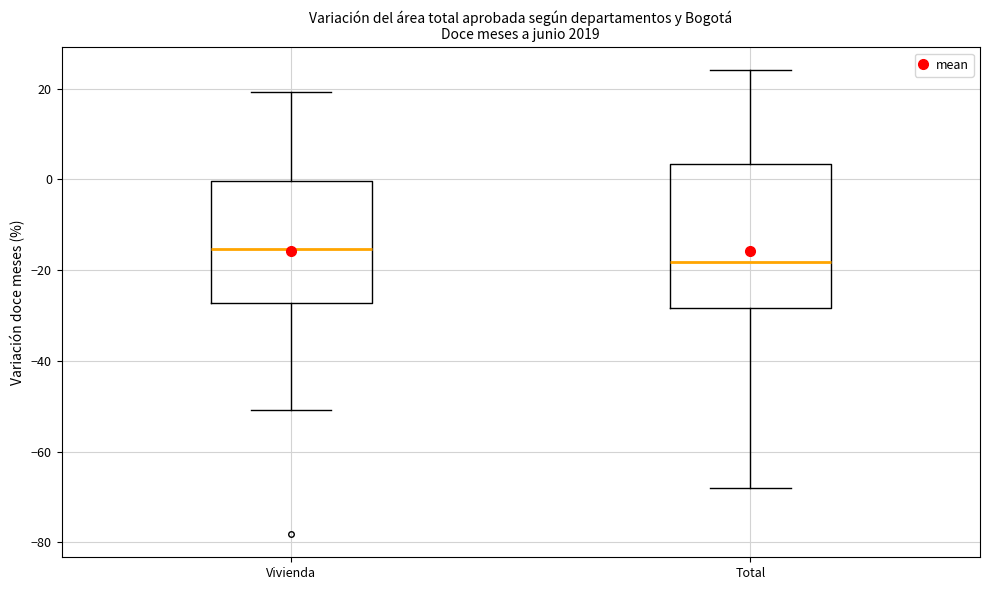

Reading left to right, read every box against the y-axis: the position of its median line, the range the box covers, and the ends of its whiskers. The values are not printed on the chart, so give them approximately, as read against the axis.

Vivienda: median -16, box -28 to 0, whiskers -50 to 20
Total: median -18, box -28 to 4, whiskers -68 to 24